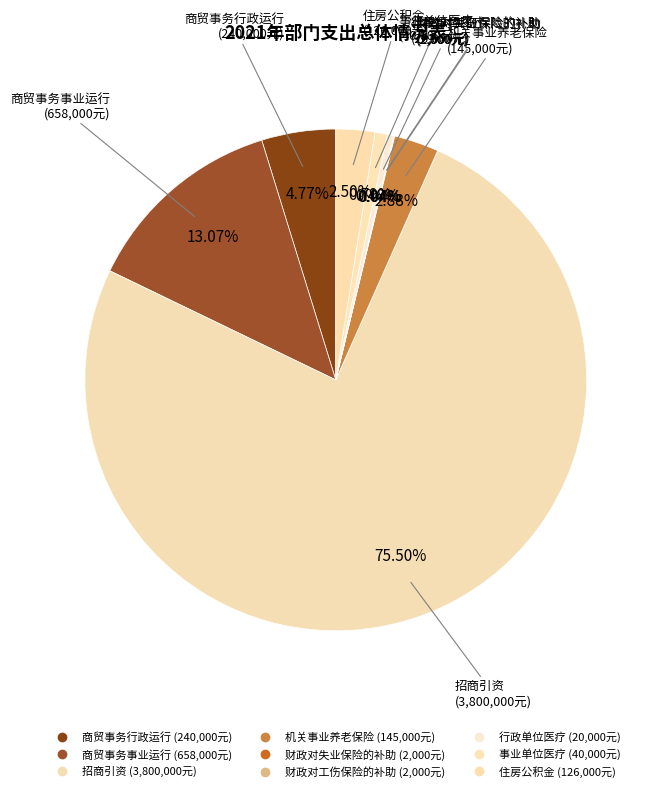

To the nearest percent, what is the average slice percentage?

11%